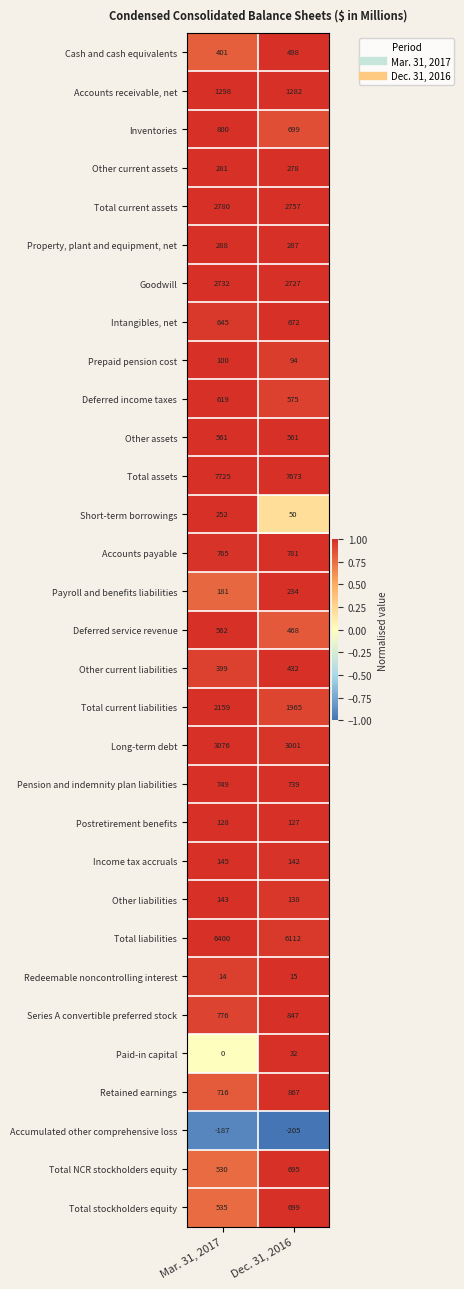

What is the difference between the maximum and minimum values in the Accumulated other comprehensive loss series?

18